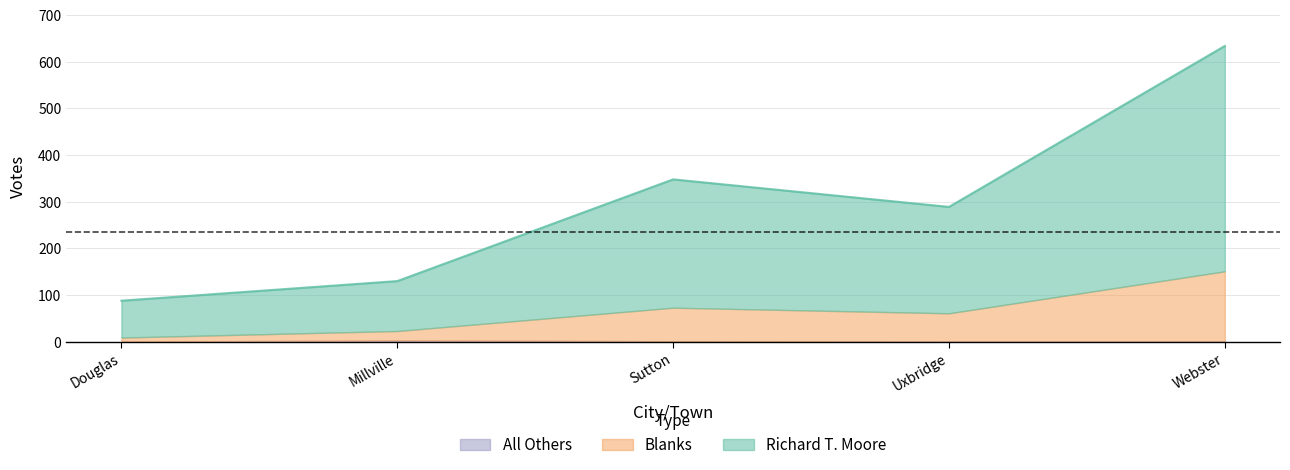

What value does the Blanks series have at Uxbridge?

61